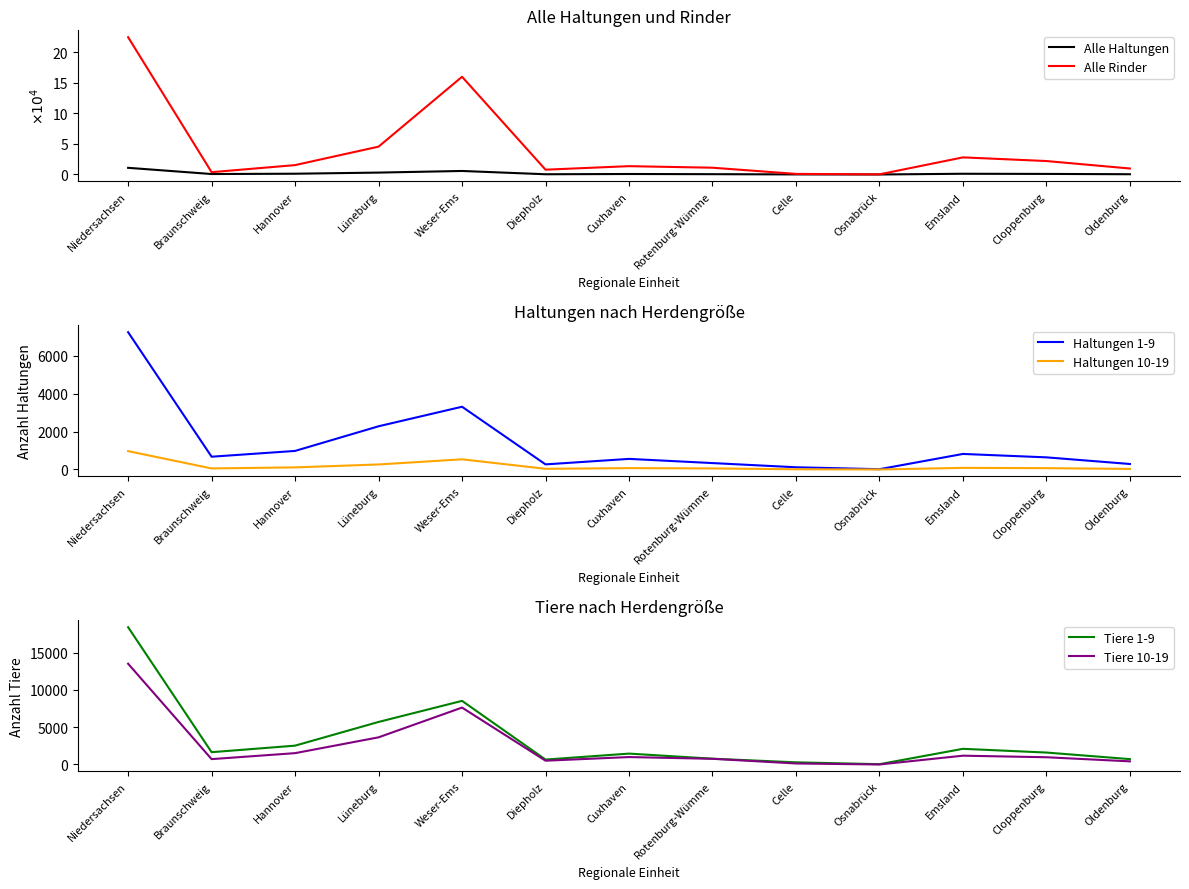

Reading left to right, list all the values displayed in this chart.

Alle Haltungen: 1.1	0.1	0.1	0.3	0.6	0.0	0.1	0.1	0.0	0.0	0.1	0.1	0.0
Alle Rinder: 22.5	0.4	1.5	4.6	16.0	0.8	1.4	1.1	0.1	0.0	2.8	2.2	1.0
Haltungen 1-9: 7242.0	674.0	979.0	2279.0	3310.0	269.0	559.0	338.0	117.0	15.0	820.0	640.0	290.0
Haltungen 10-19: 968.0	55.0	111.0	265.0	537.0	36.0	72.0	56.0	11.0	0.0	85.0	70.0	30.0
Tiere 1-9: 18407.0	1647.0	2526.0	5704.0	8530.0	659.0	1459.0	776.0	289.0	41.0	2100.0	1600.0	720.0
Tiere 10-19: 13509.0	719.0	1520.0	3640.0	7630.0	508.0	995.0	761.0	135.0	0.0	1180.0	970.0	420.0